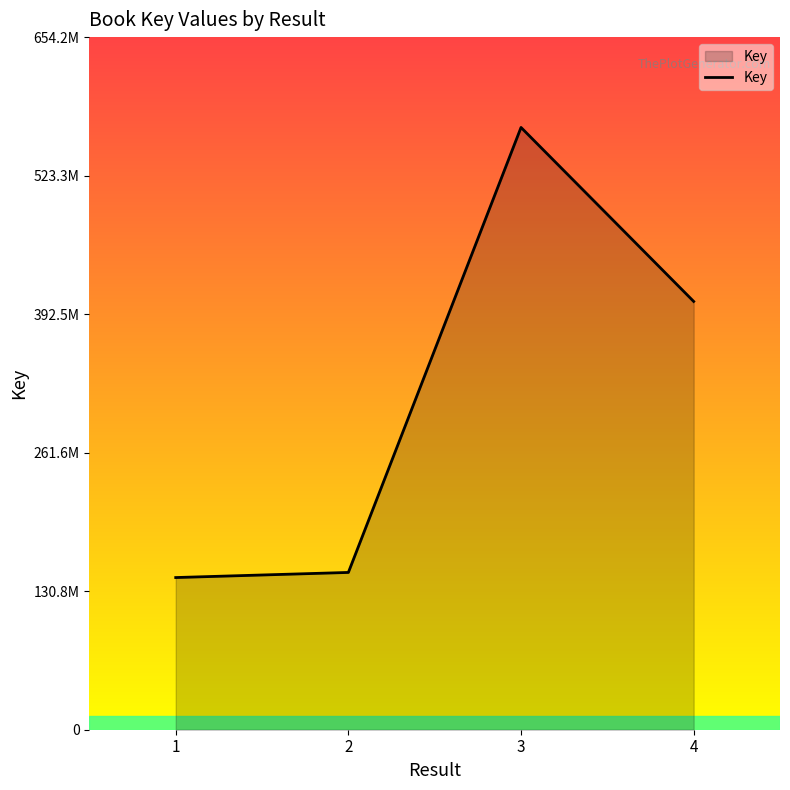

Does the chart display data point markers on the line(s)?

No